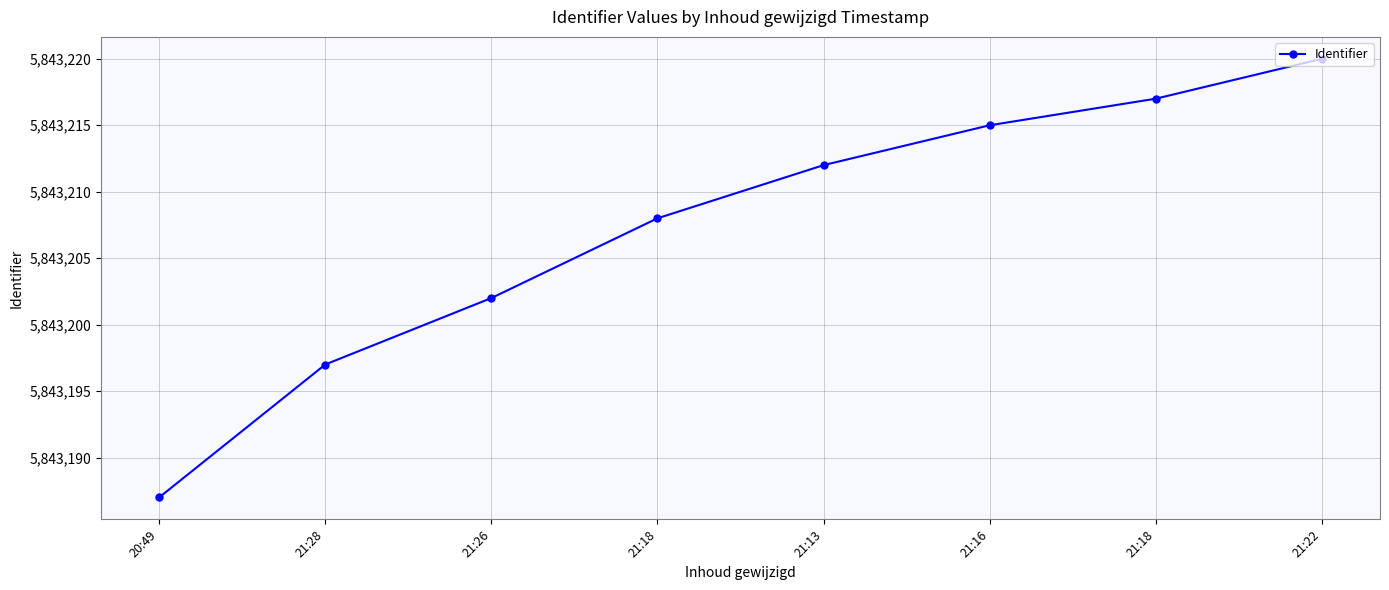

How many data points are less than 5843212?

4